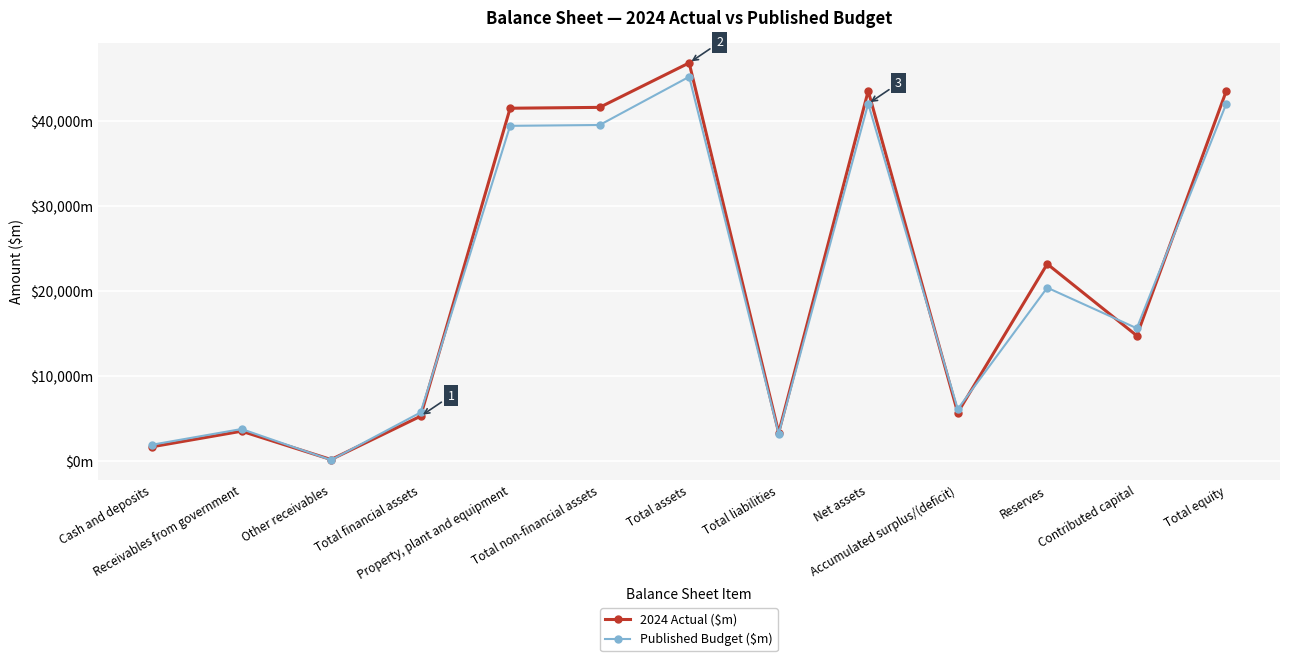

At Other receivables, list the series in order from largest to smallest.

2024 Actual ($m), Published Budget ($m)